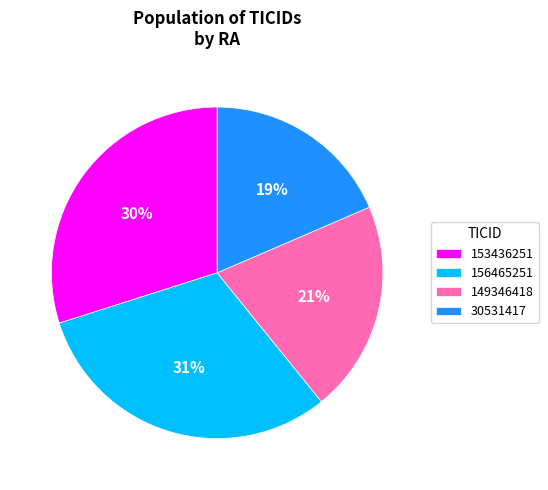

To the nearest percent, what is the difference between the 149346418 and 30531417 slice percentages?

2%